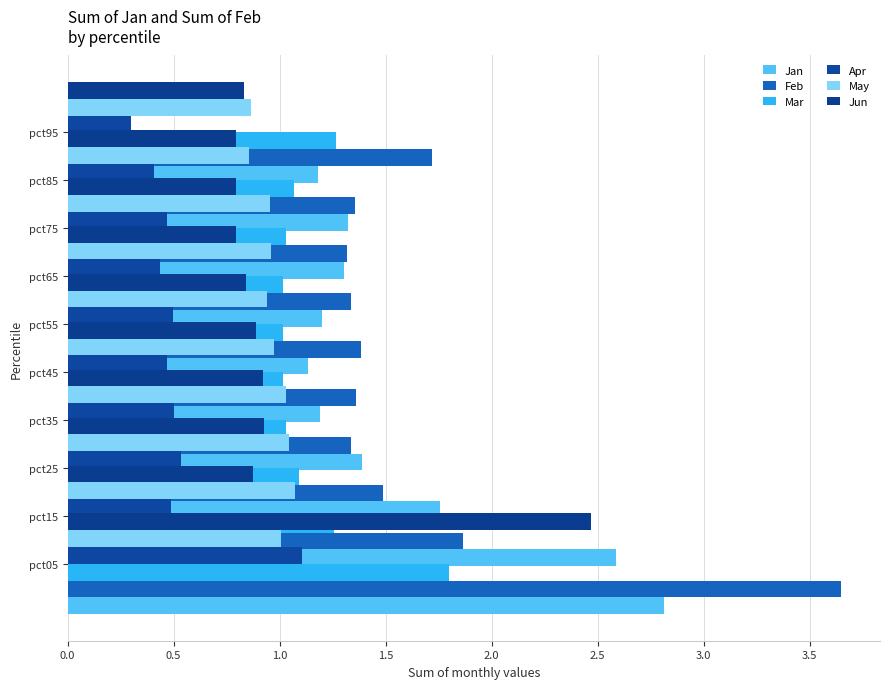

Which series has the largest total across all categories?

Feb